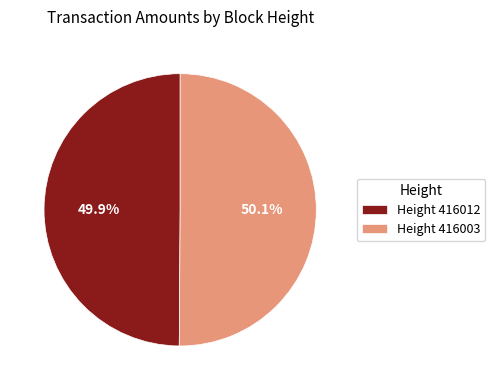

Combined, what portion of the pie is Height 416003 and Height 416012?

100.0%